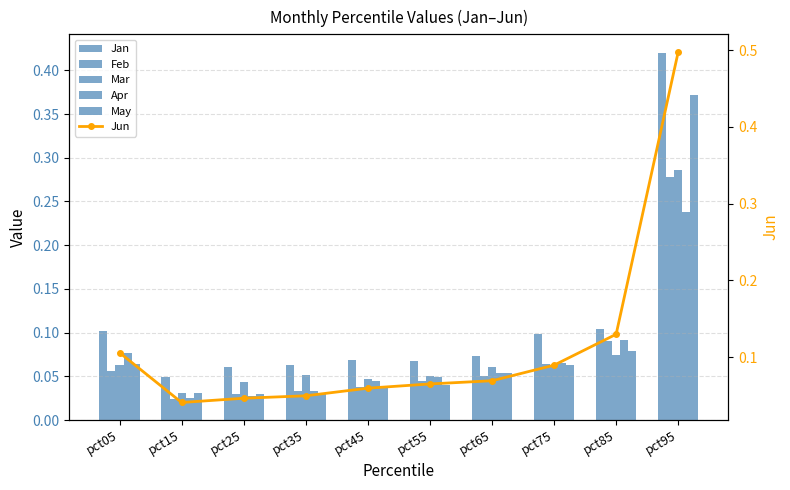

At which category does the chart reach its minimum across all series?

pct15